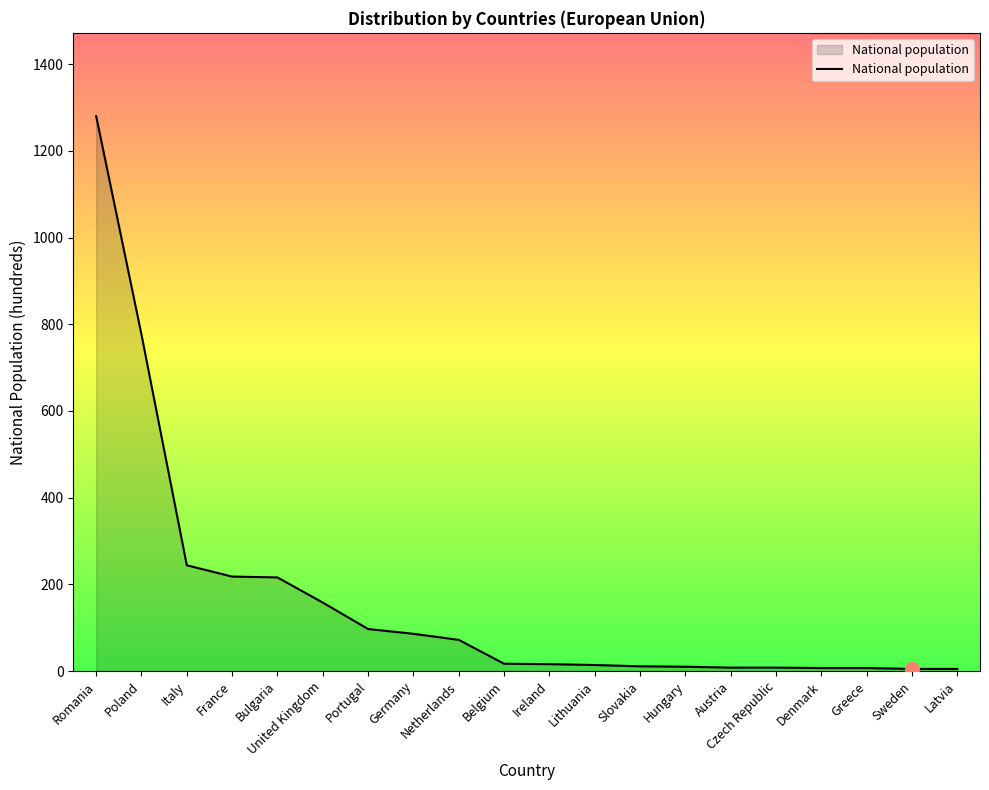

What is the minimum value shown in the chart?

5